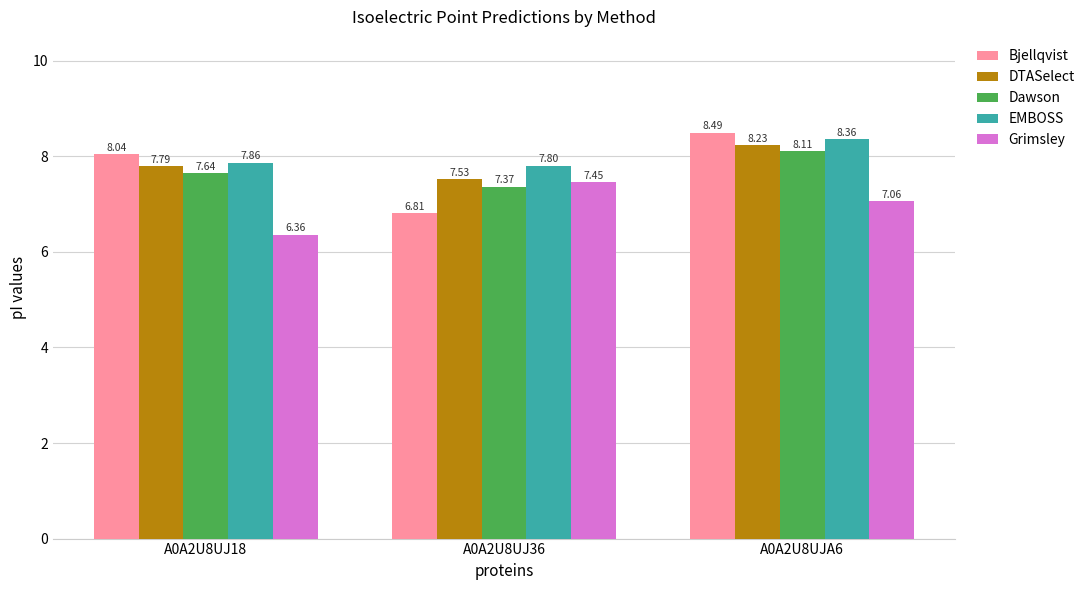

Which category has the highest value in the EMBOSS series?

A0A2U8UJA6